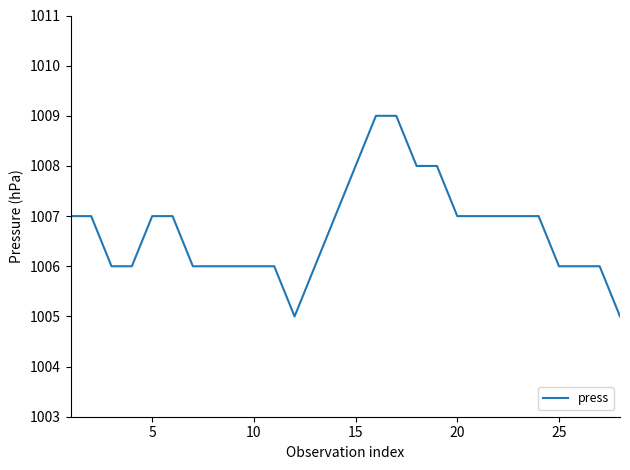

What is the minimum value shown in the chart?

1005